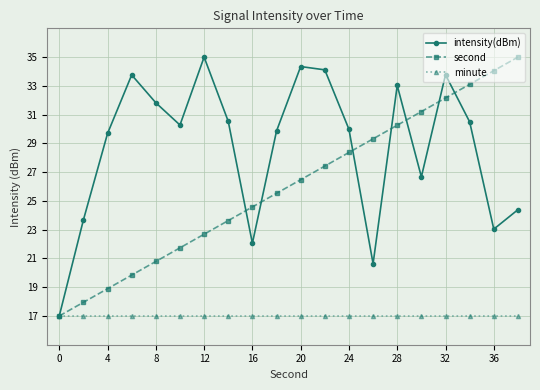

Rank the series by their average value, from lowest to highest.

minute, second, intensity(dBm)